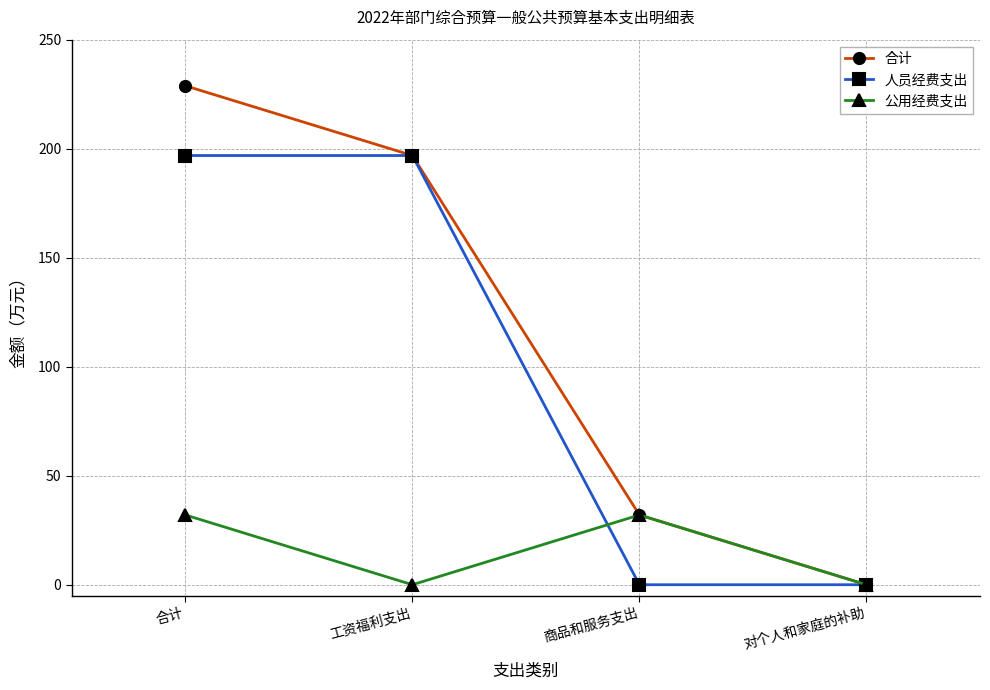

What is the maximum value for 合计?

228.9